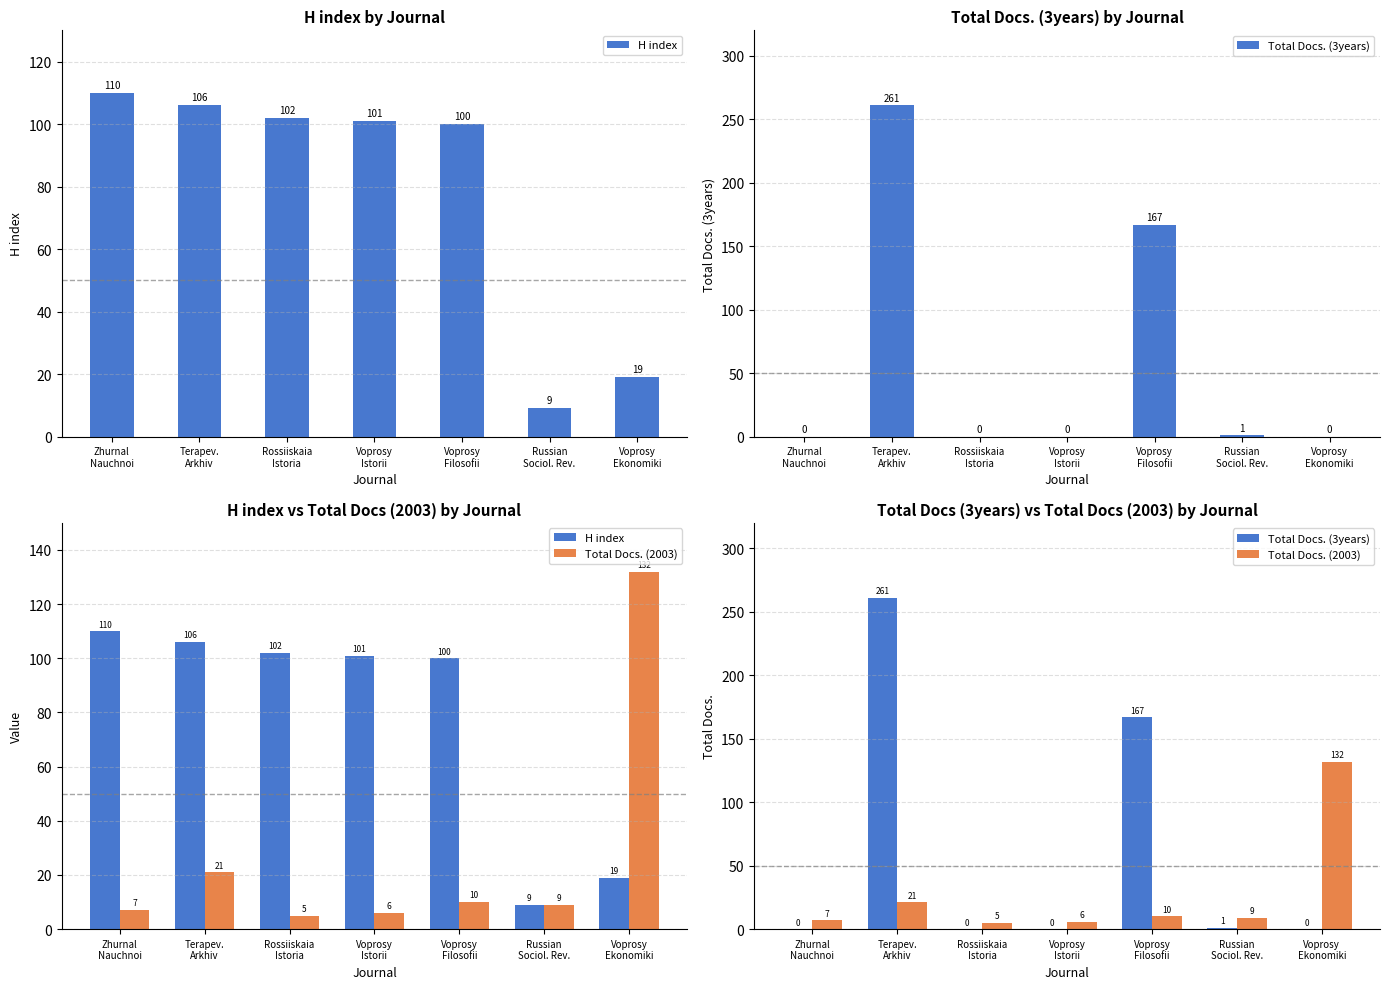

At which label is H index closest to 59?

Voprosy
Ekonomiki